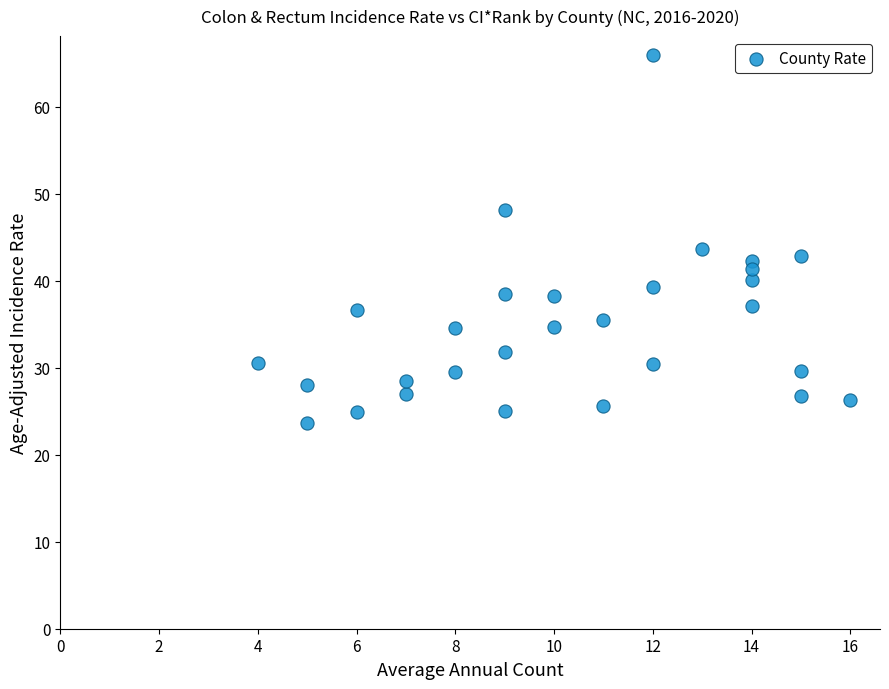

What is the range of X values (max minus min)?

12.0